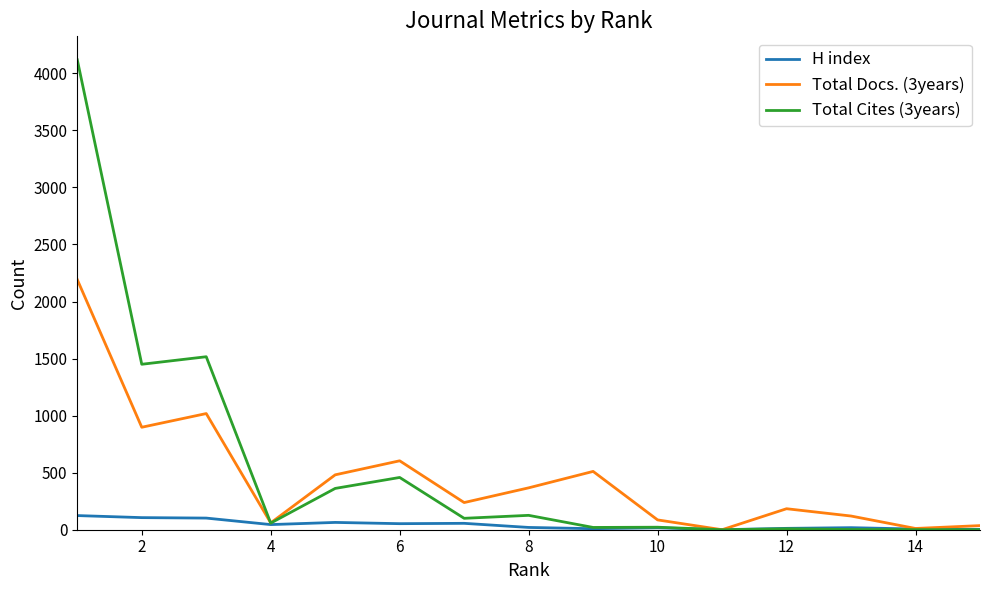

Rank the series by their maximum value, from highest to lowest.

Total Cites (3years), Total Docs. (3years), H index